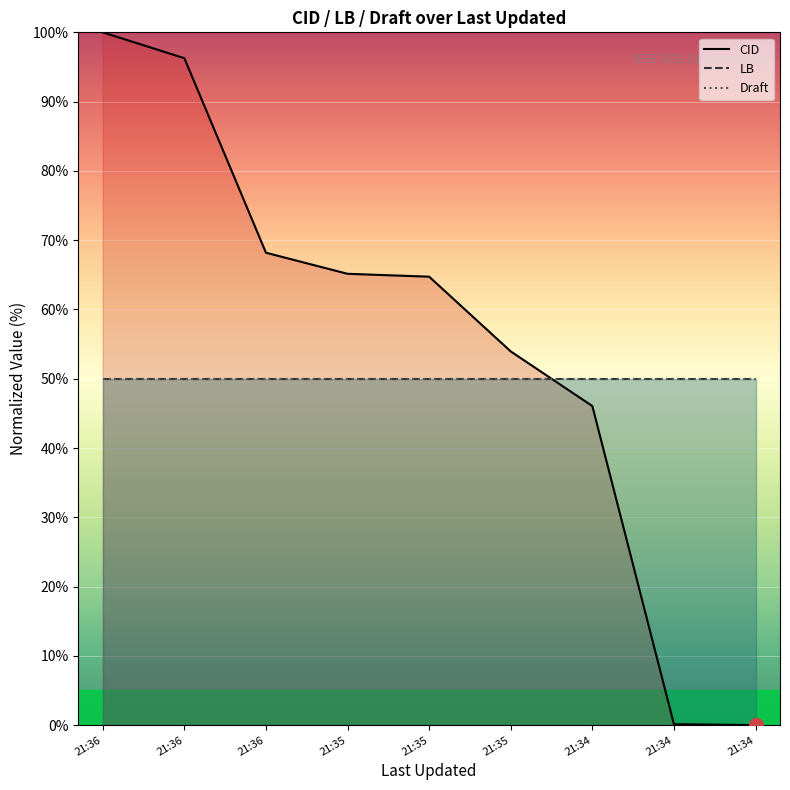

Which series has the largest range (max minus min)?

CID